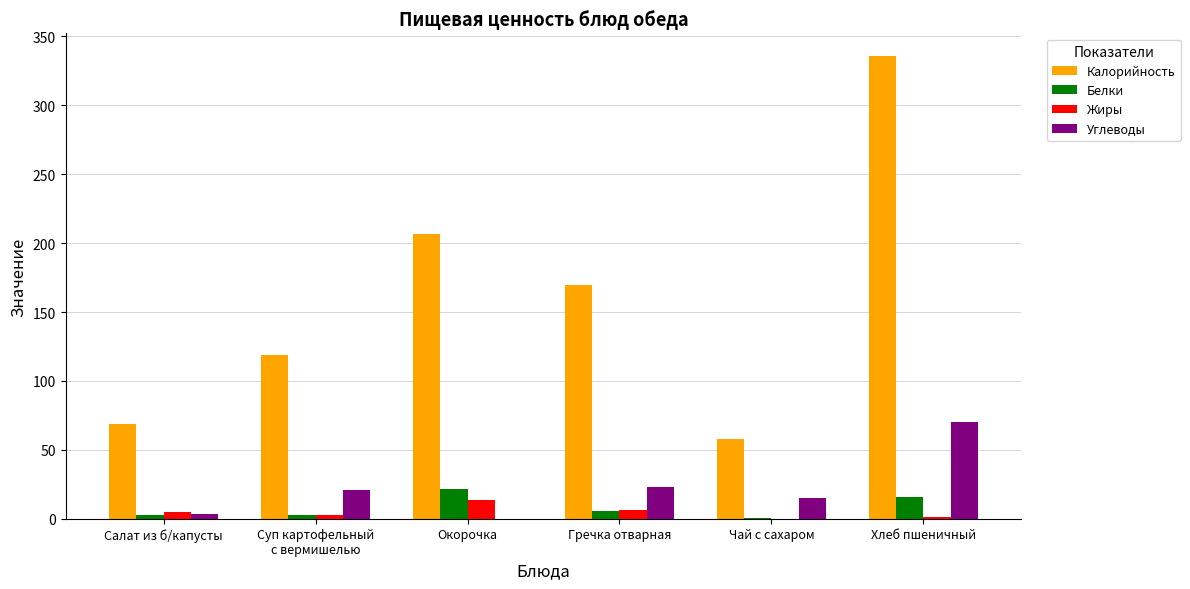

Which series has the widest spread of values?

Калорийность